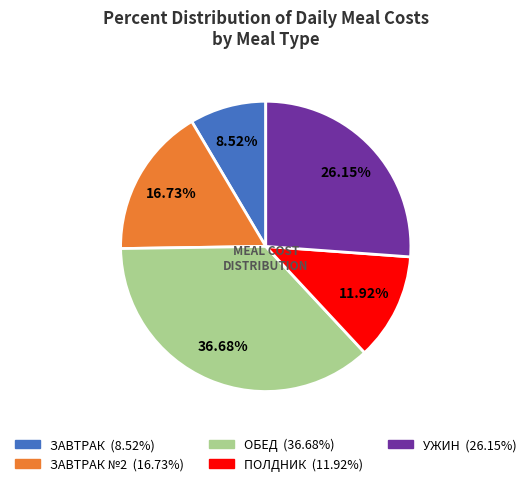

Is there any slice that represents more than half of the pie?

No